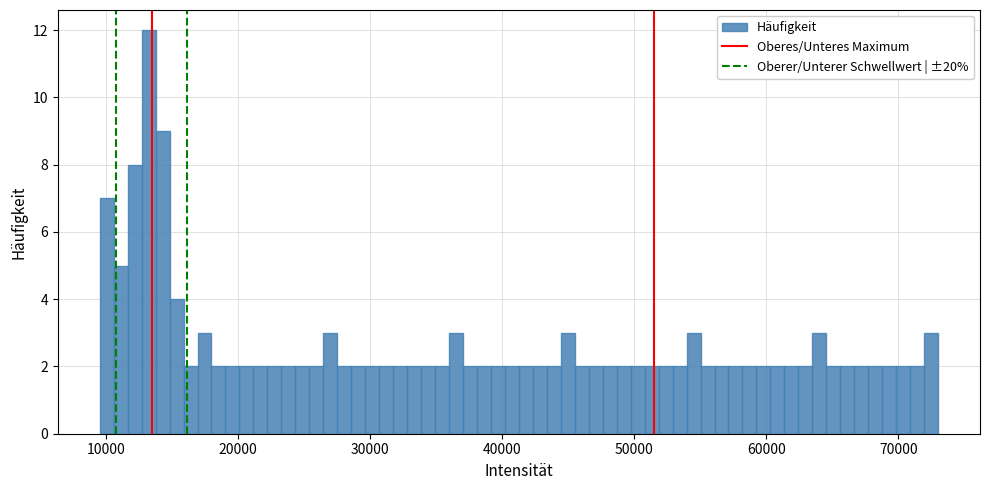

Around what value on the x-axis is the tallest bar? Give the approximate position of its centre, as read against the axis.

13000